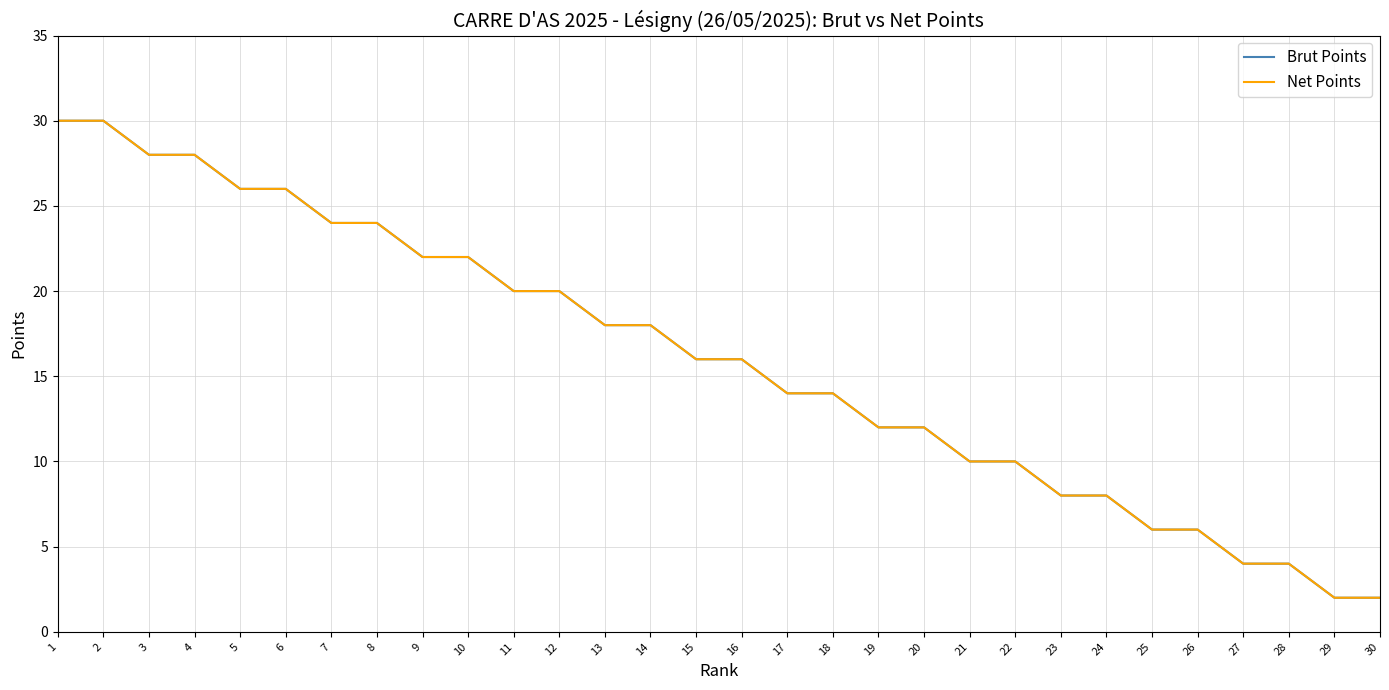

Does the chart have visible grid lines?

Yes